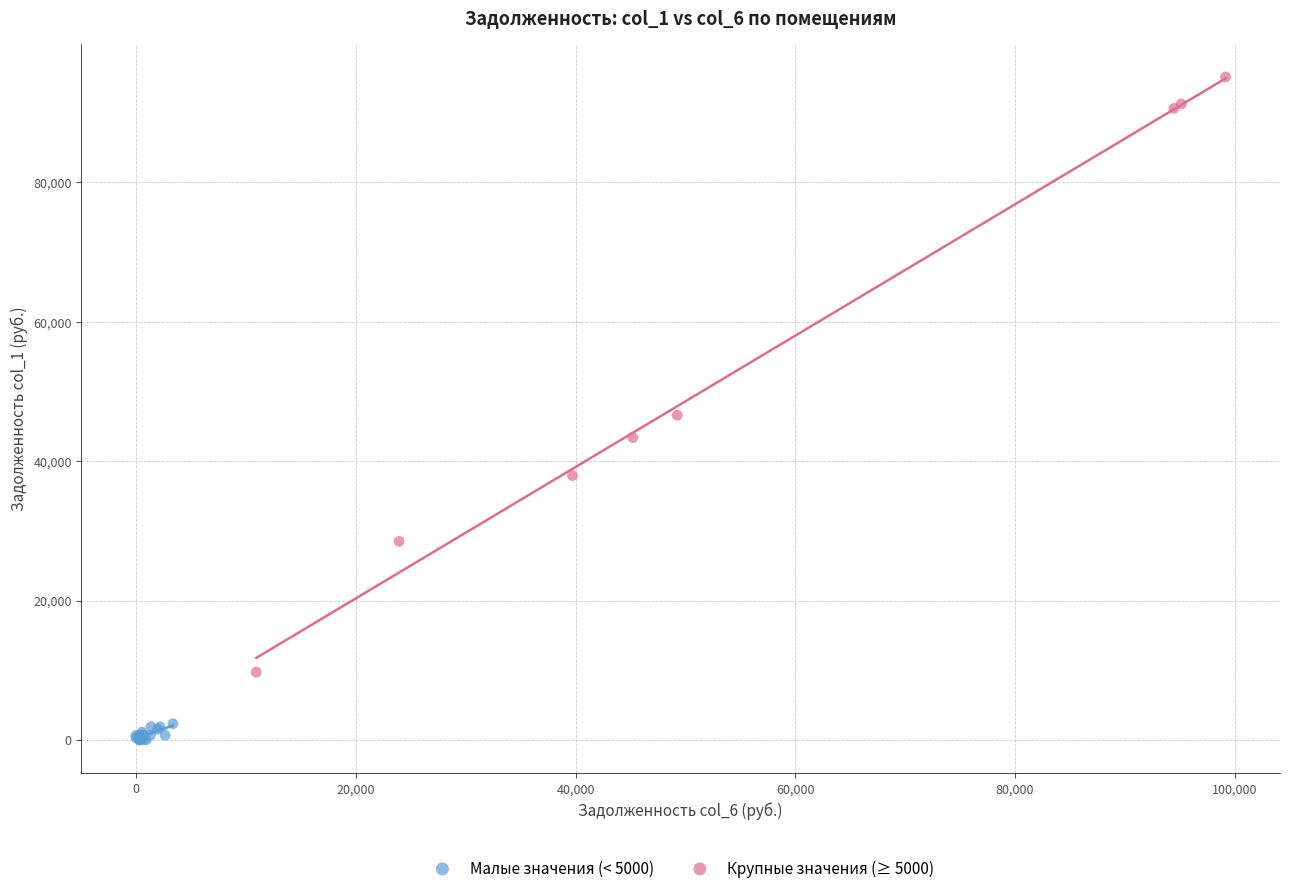

Which series has the largest Y range (max minus min)?

Крупные значения (≥ 5000)